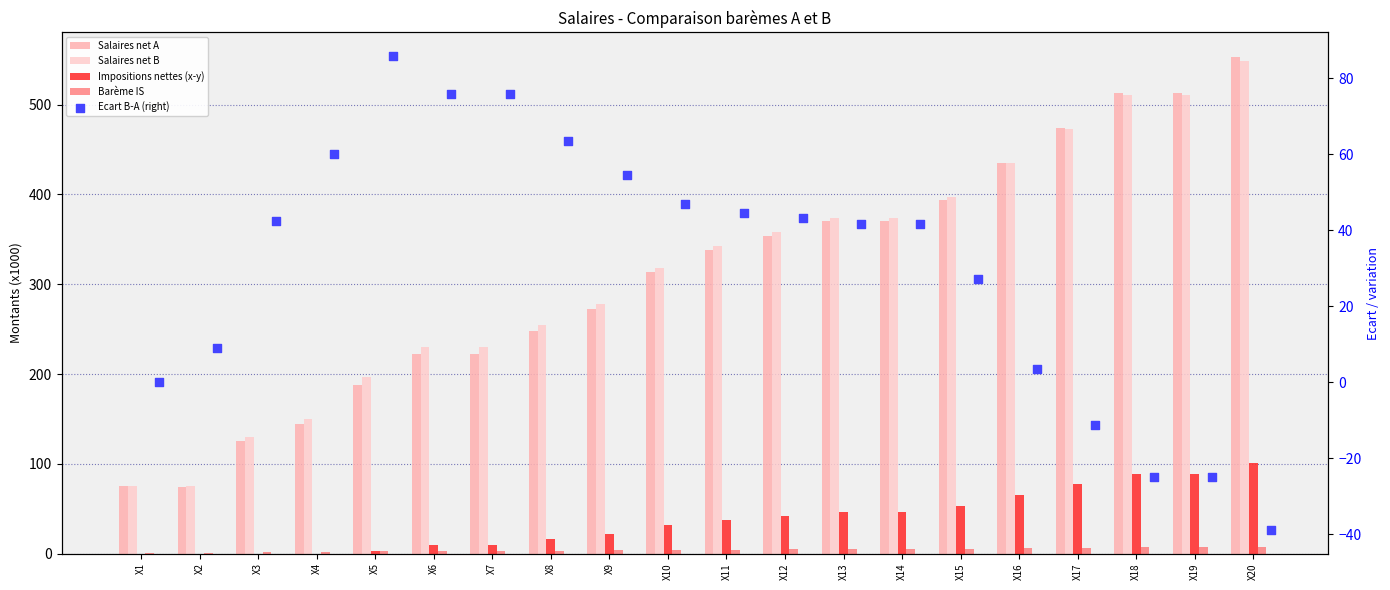

Which series has the largest total across all categories?

Salaires net B